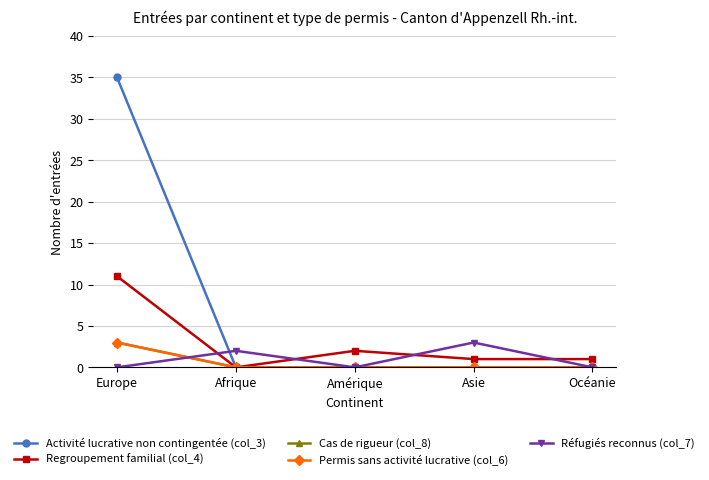

What is the greatest value displayed?

35